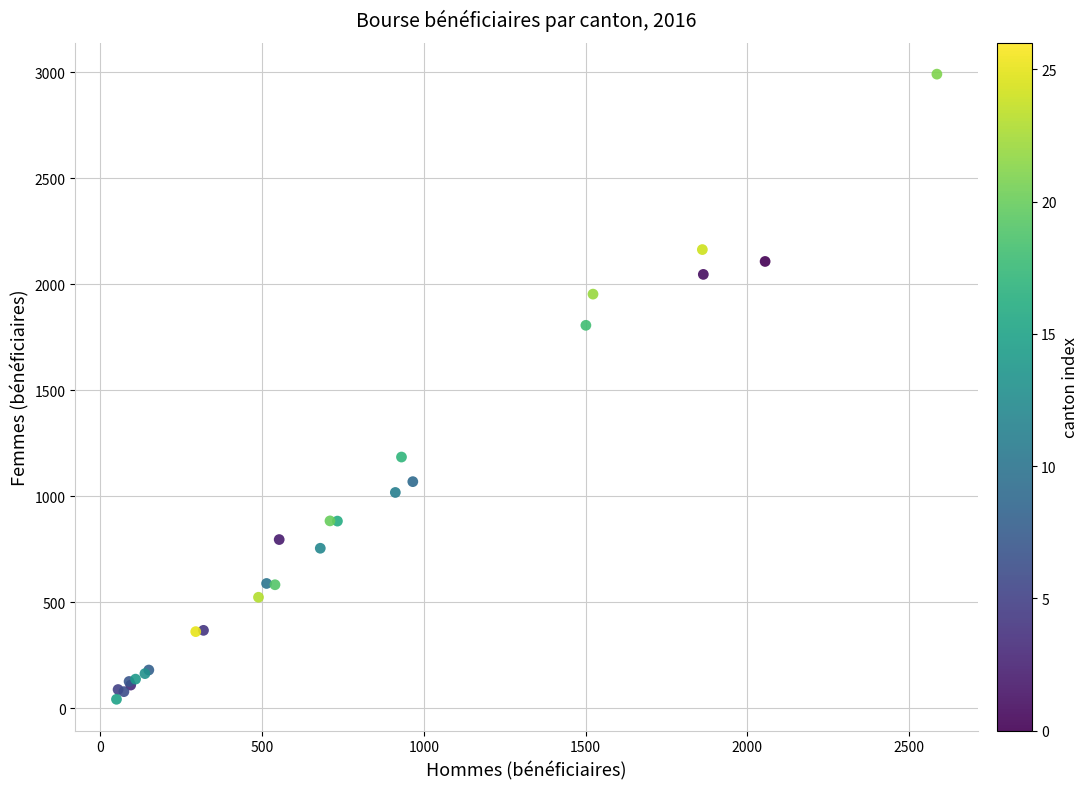

What Y value in the scatter plot is closest to 1516?

1806